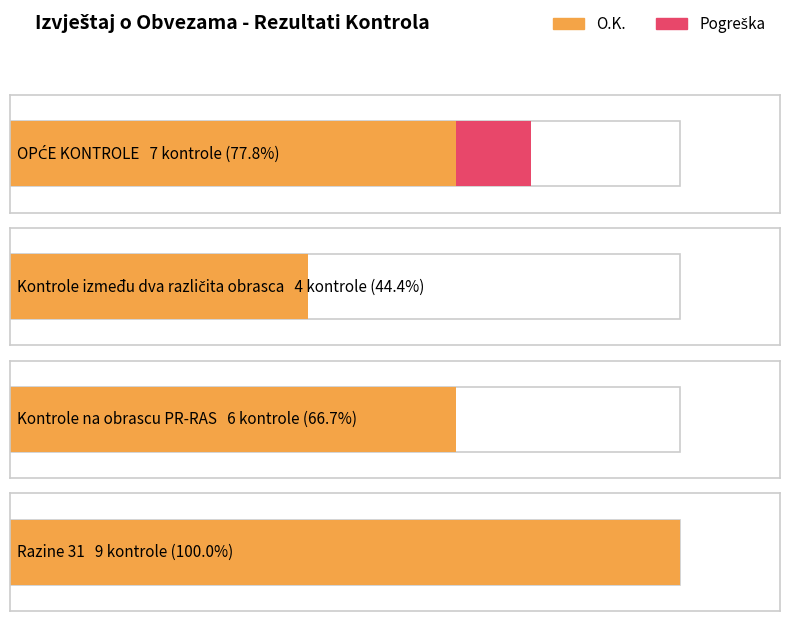

At which label is Pogreška closest to 0?

Kontrole između dva različita obrasca